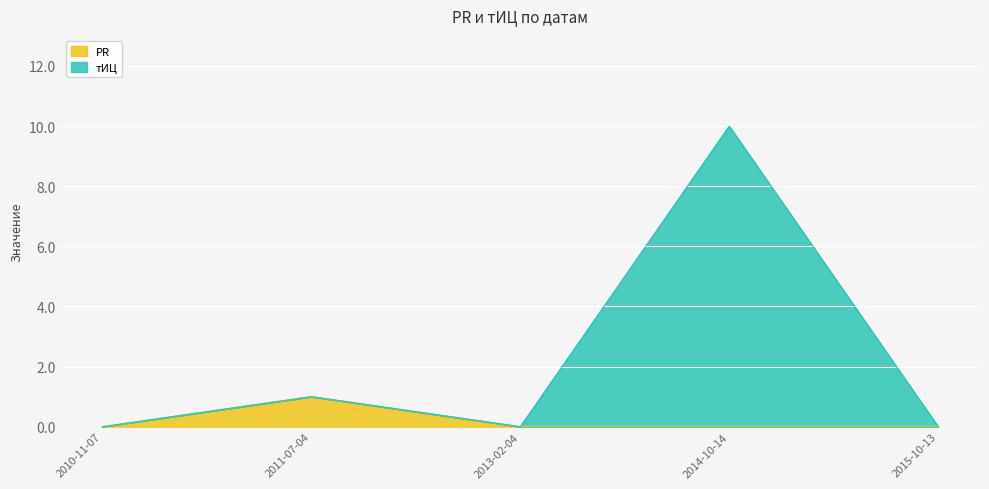

Does the chart display data point markers on the line(s)?

No